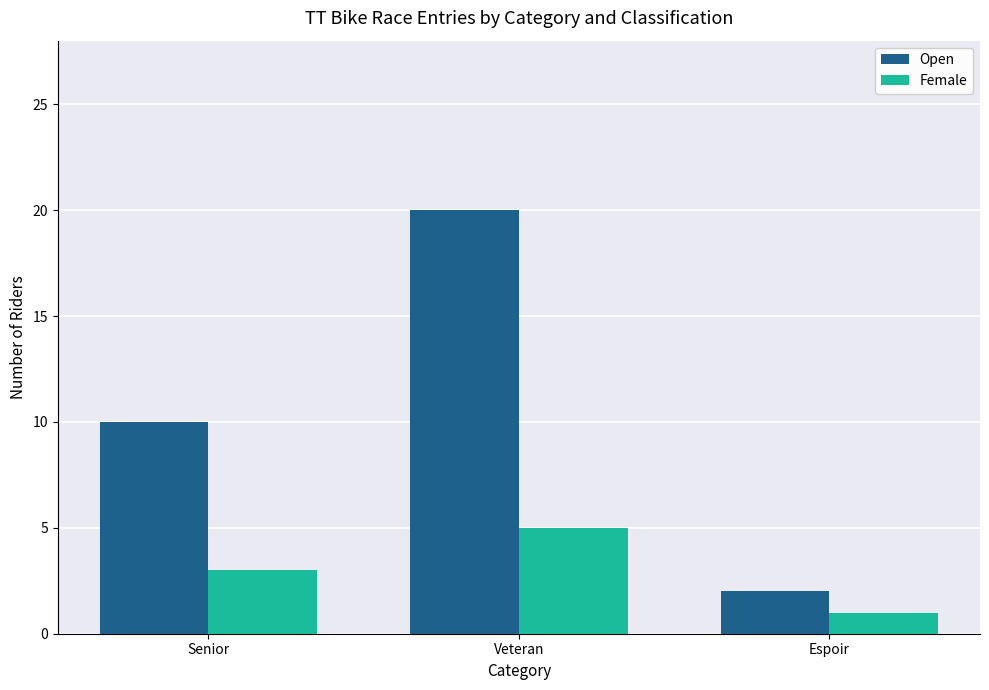

The value of Female at Senior is 5. True or false?

False